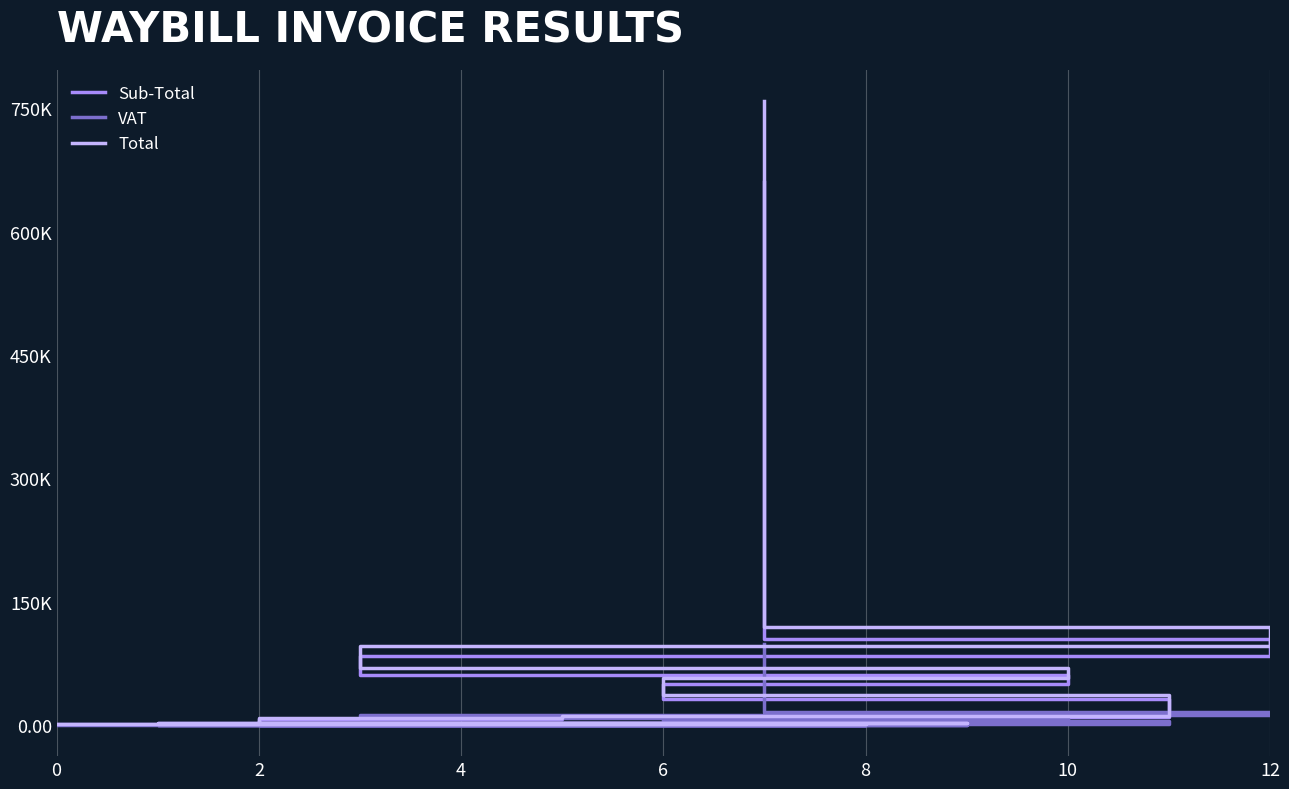

What is the smallest value displayed?

137.0